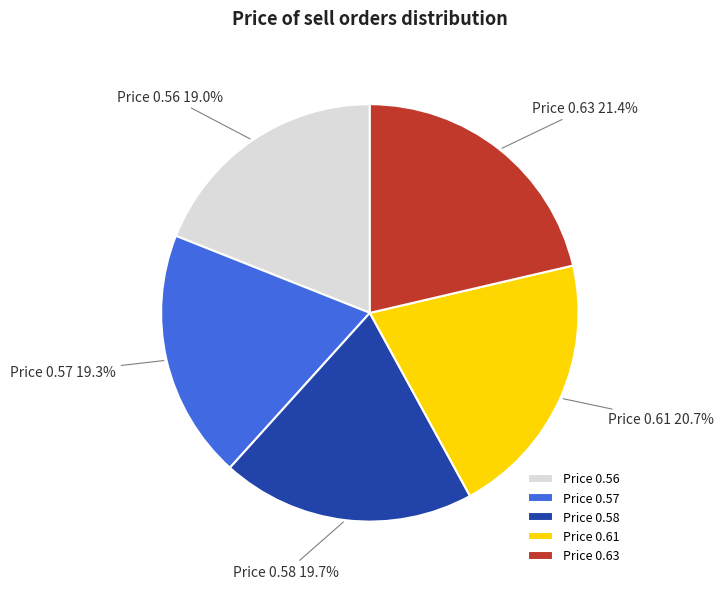

Count the number of slices in the pie.

5